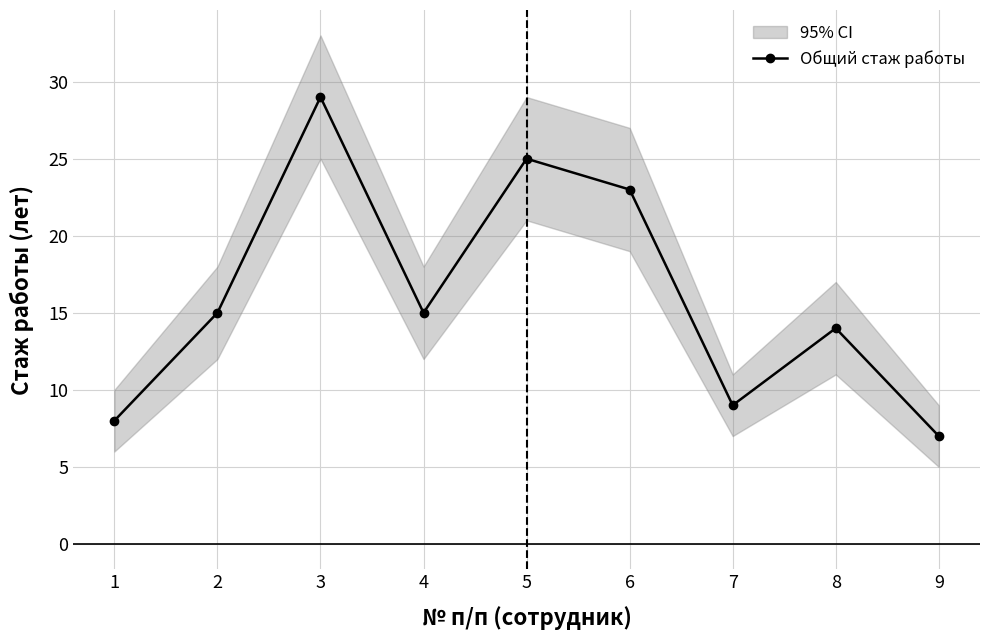

What is the change in value from 3 to 8?

-15